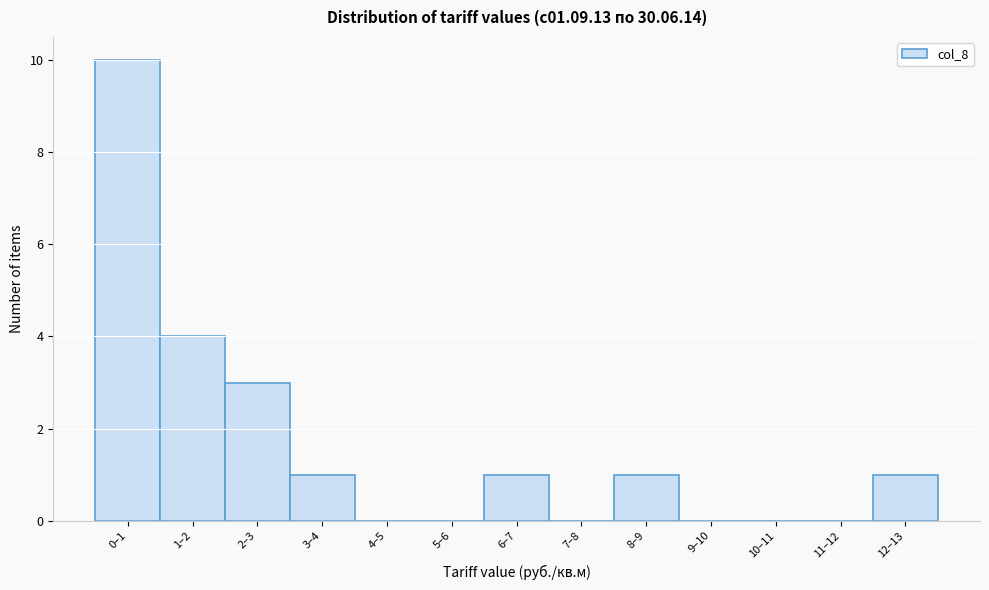

Reading left to right, what are all the values shown in this chart?

0–1=10	1–2=4	2–3=3	3–4=1	4–5=0	5–6=0	6–7=1	7–8=0	8–9=1	9–10=0	10–11=0	11–12=0	12–13=1